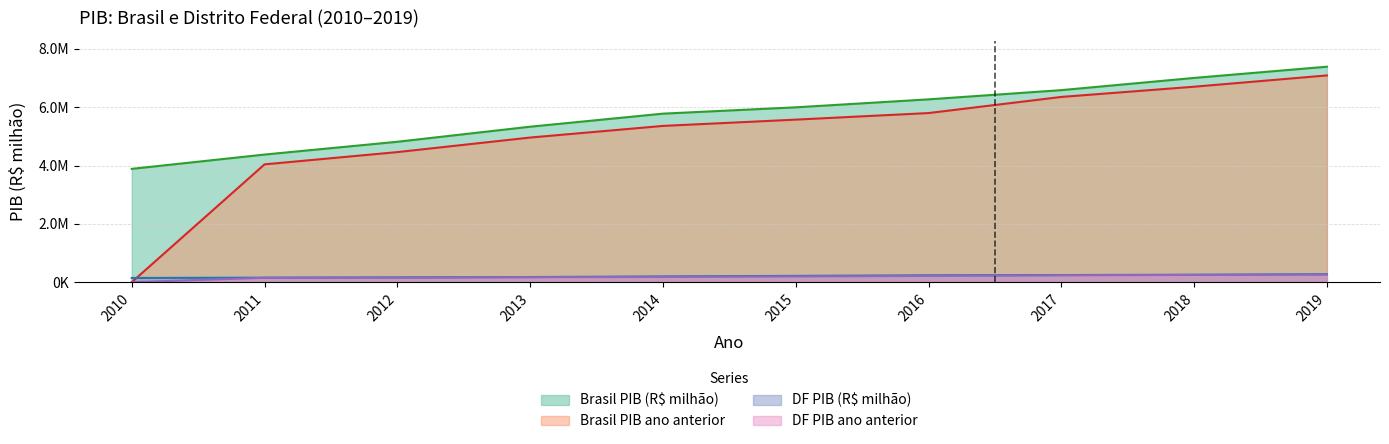

Between 2012 and 2010, which is larger?

2012